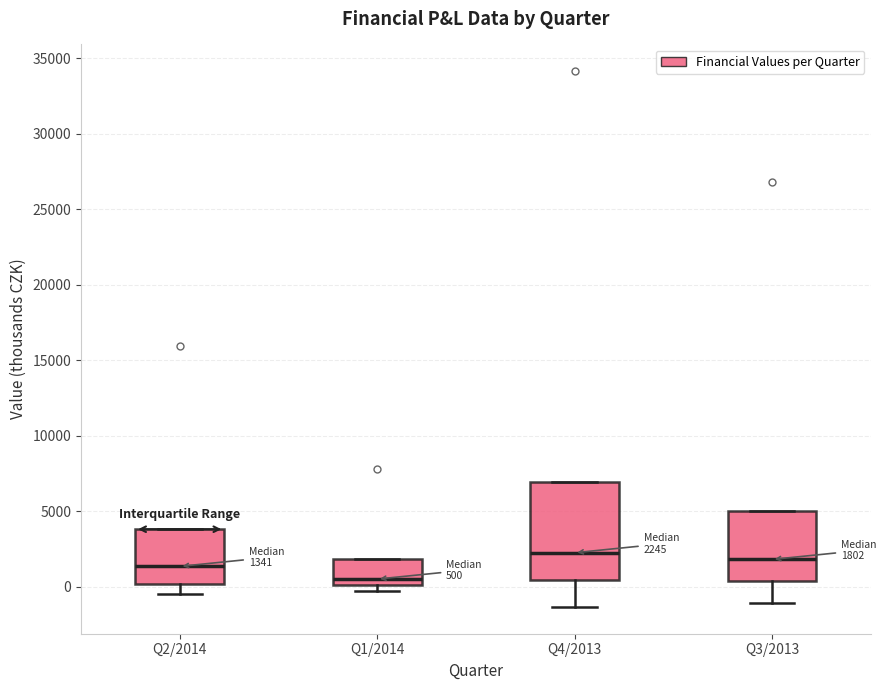

Which box is the tallest, from its lower edge to its upper edge?

Q4/2013